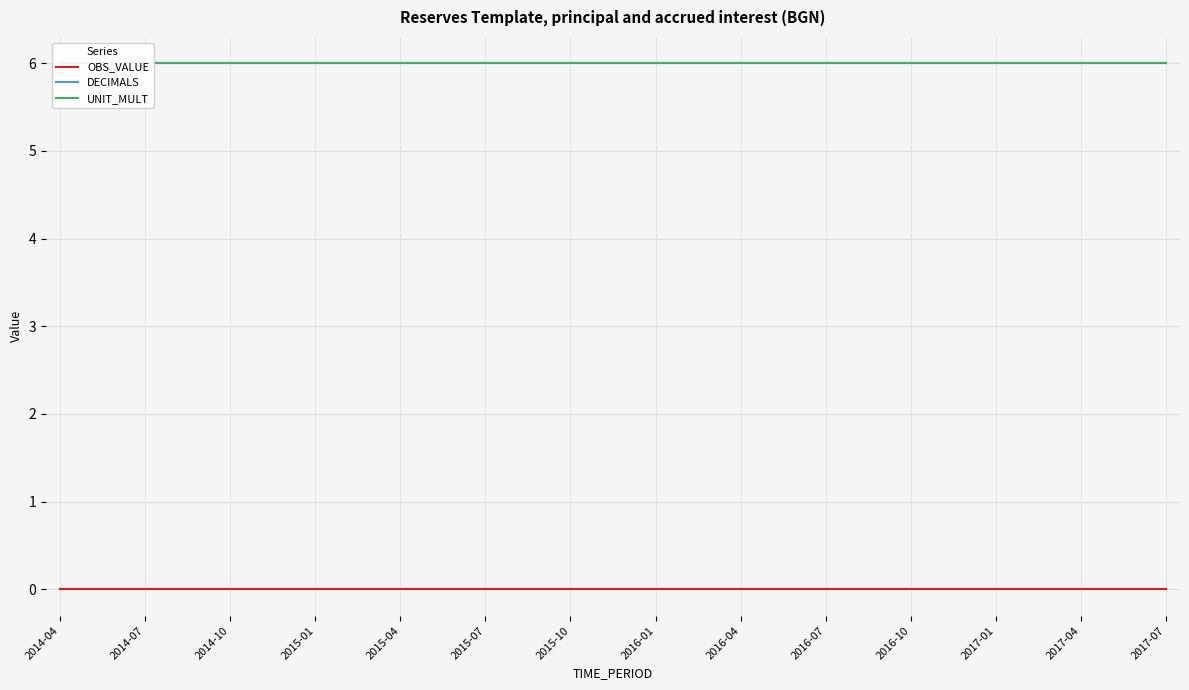

True or false: DECIMALS and OBS_VALUE intersect in this chart.

False